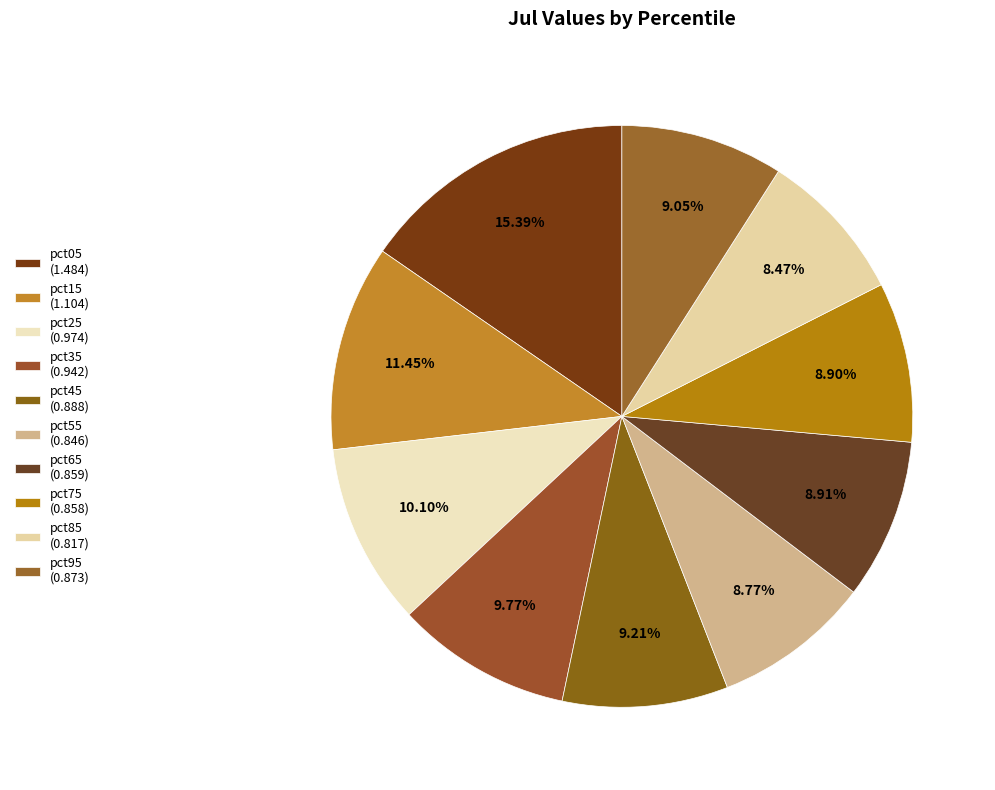

How many segments does this pie chart have?

10